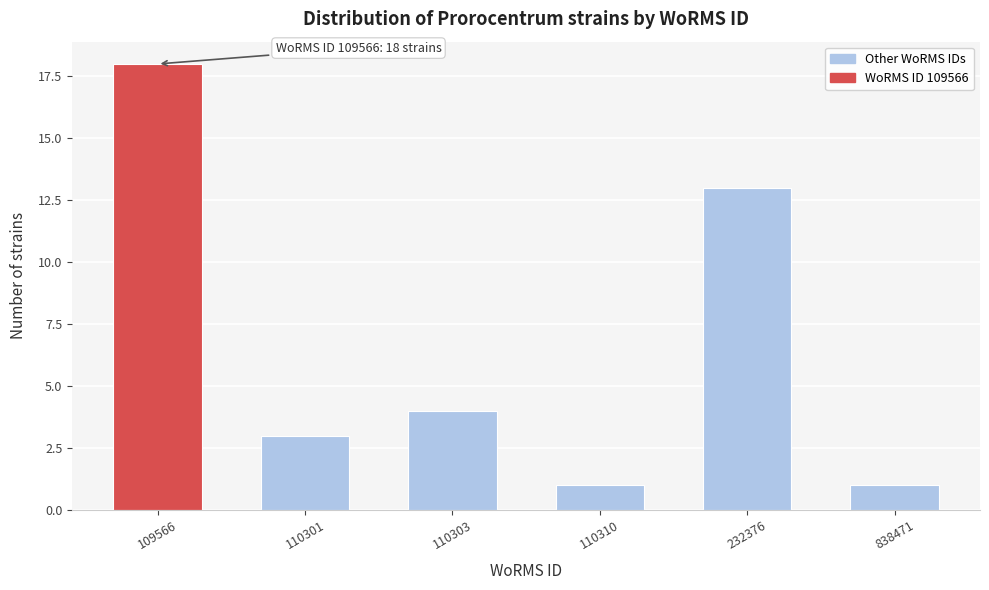

Reading left to right, what are all the values shown in this chart?

18	3	4	1	13	1